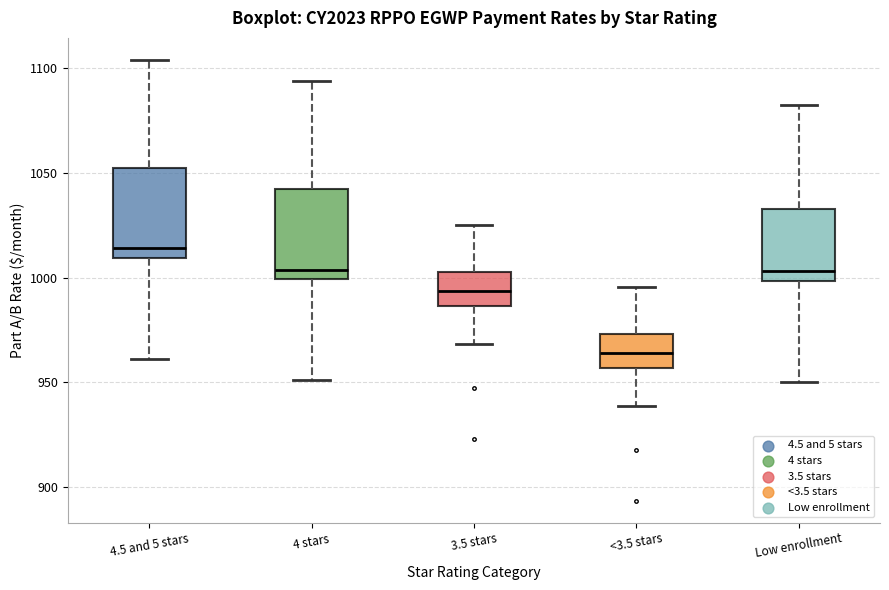

Where does the lower whisker of the box for 3.5 stars end on the y-axis? The values are not printed on the chart, so give them approximately, as read against the axis.

970